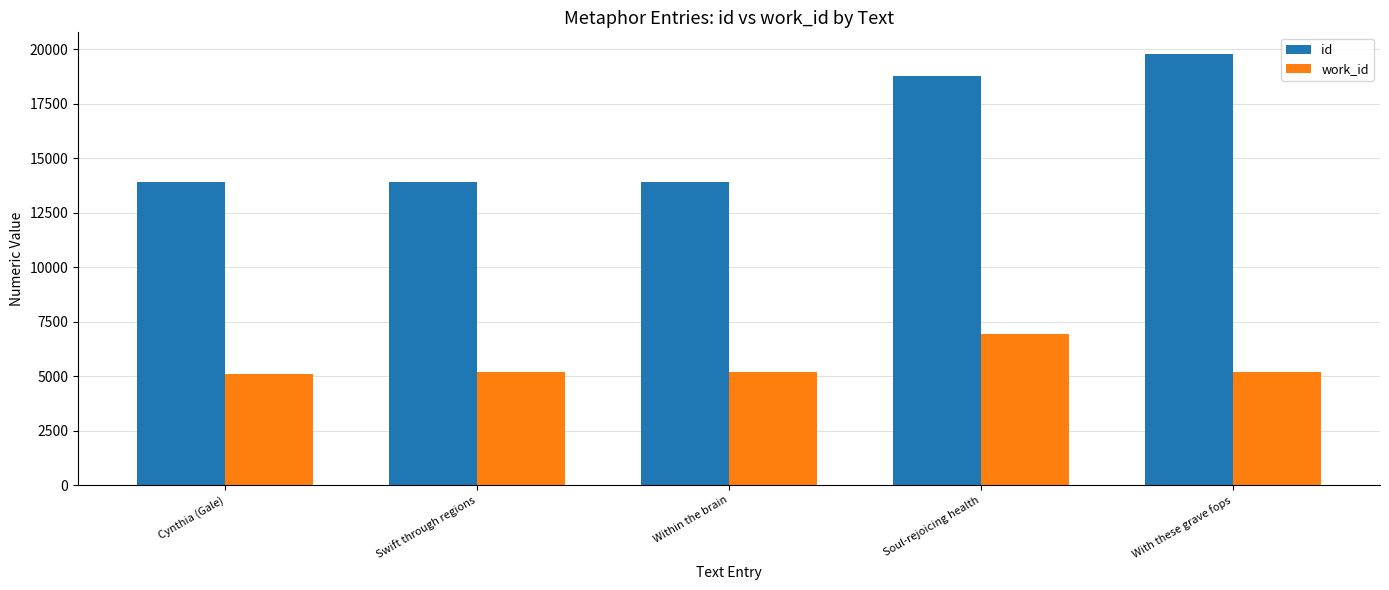

Rank the series by their maximum value, from lowest to highest.

work_id, id